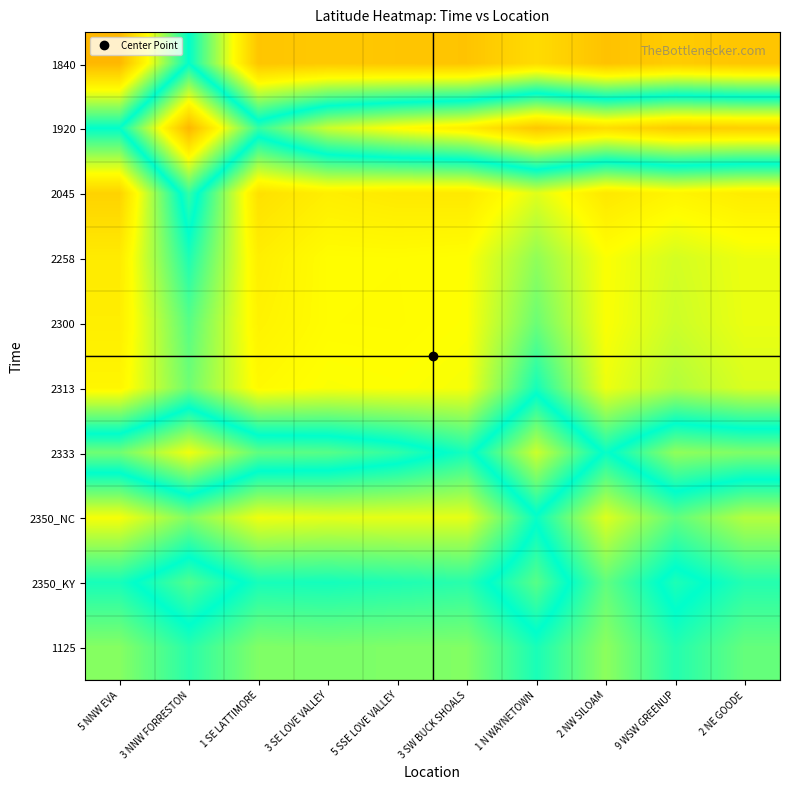

Rank the series at 2 NE GOODE from highest to lowest value.

1920, 2333, 2350_KY, 1125, 2350_NC, 2313, 2300, 2258, 2045, 1840